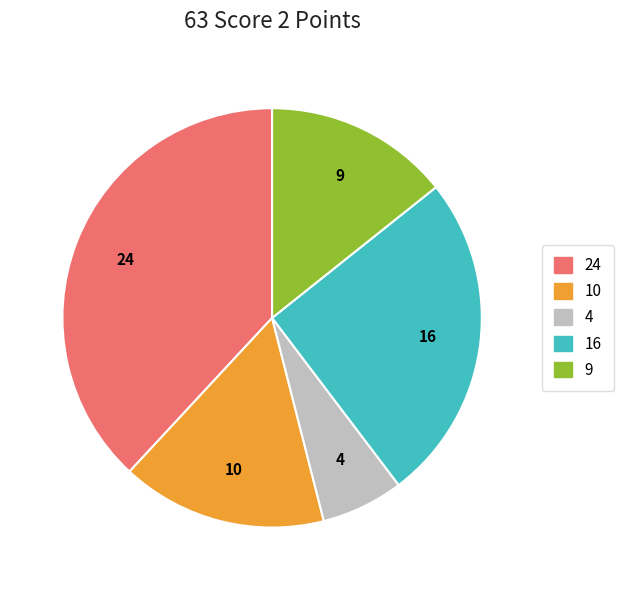

How many segments does this pie chart have?

5